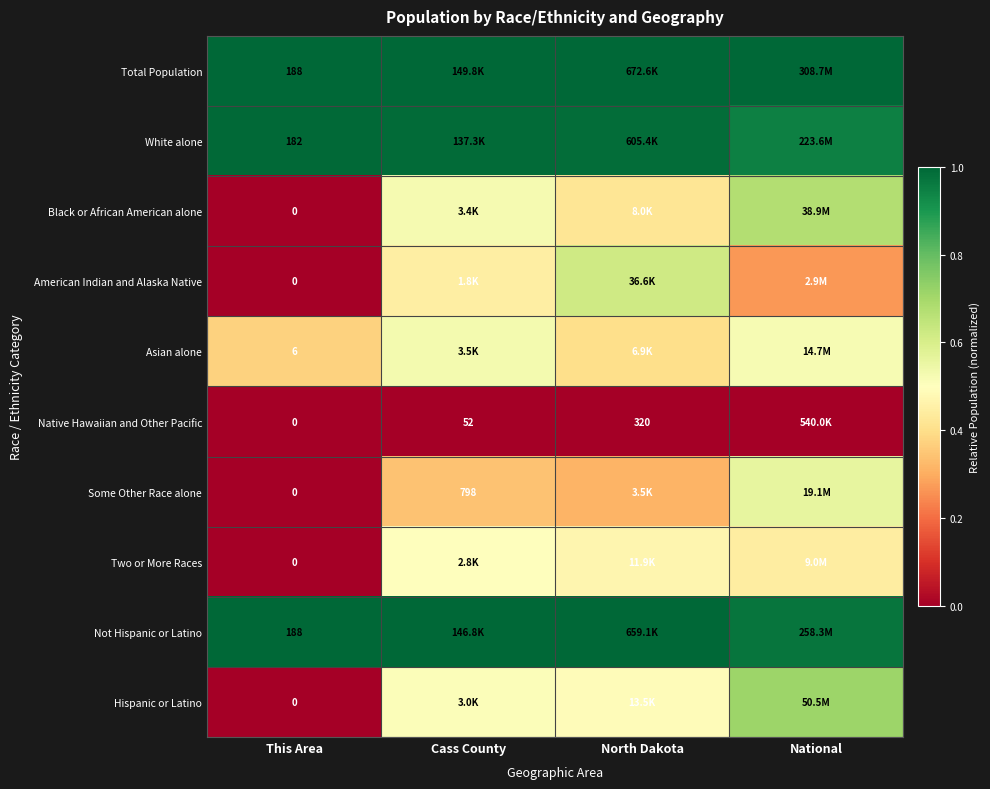

Is the value of White alone at This Area greater than the value of Total Population at This Area?

No